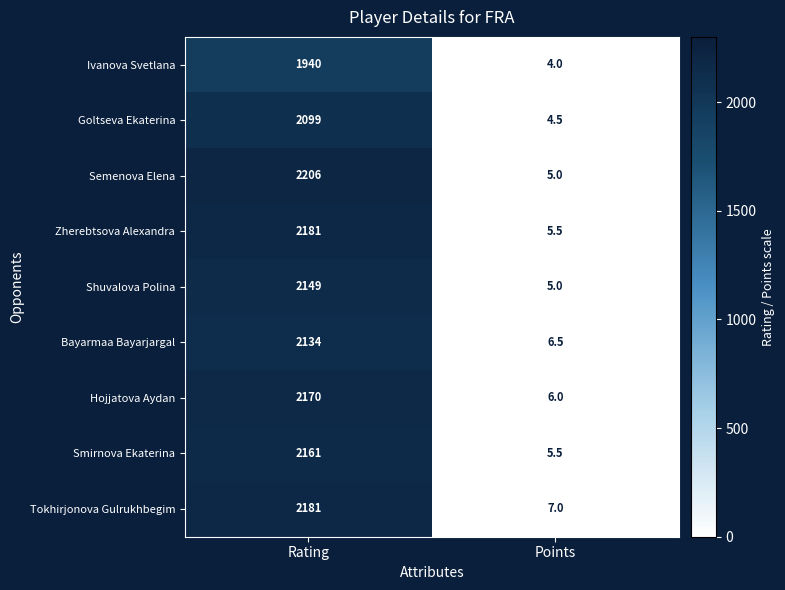

The Ivanova Svetlana series shows 5.9 at Points. True or false?

False